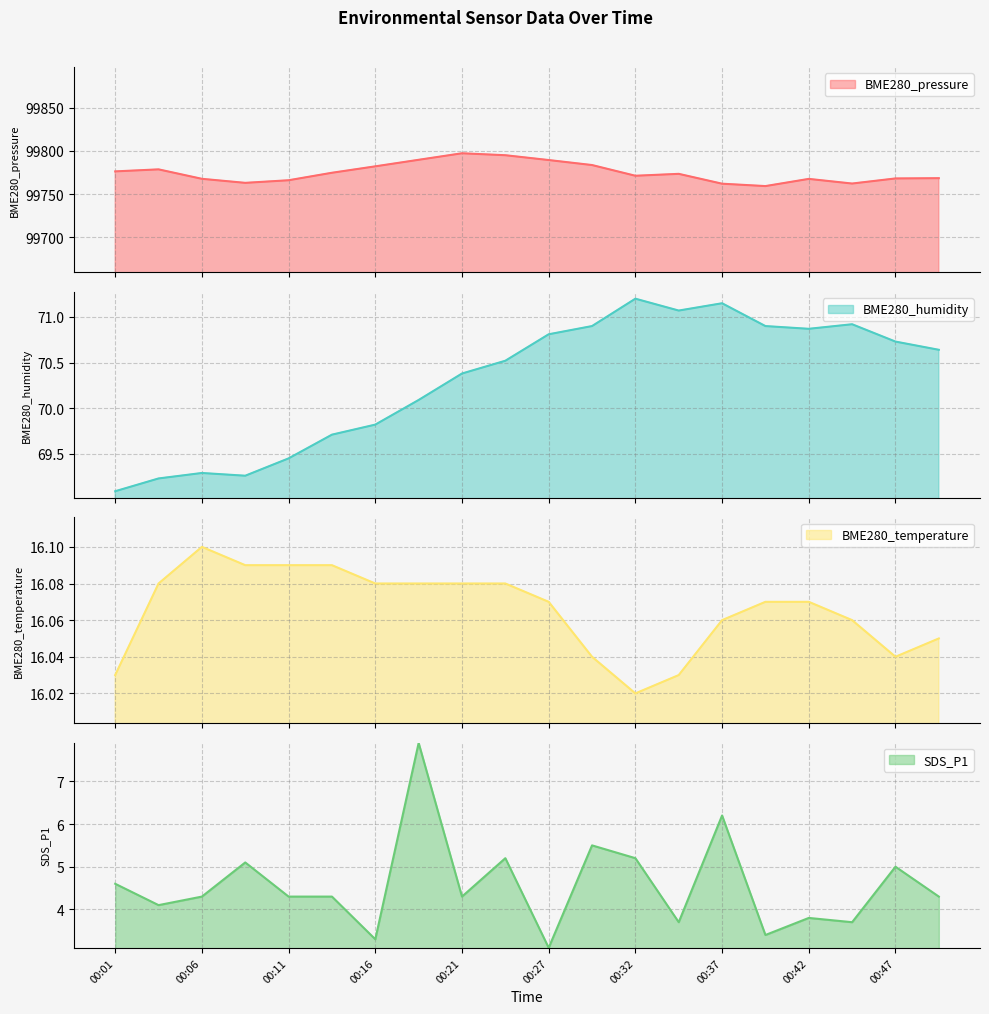

Count the number of categories in the chart.

20